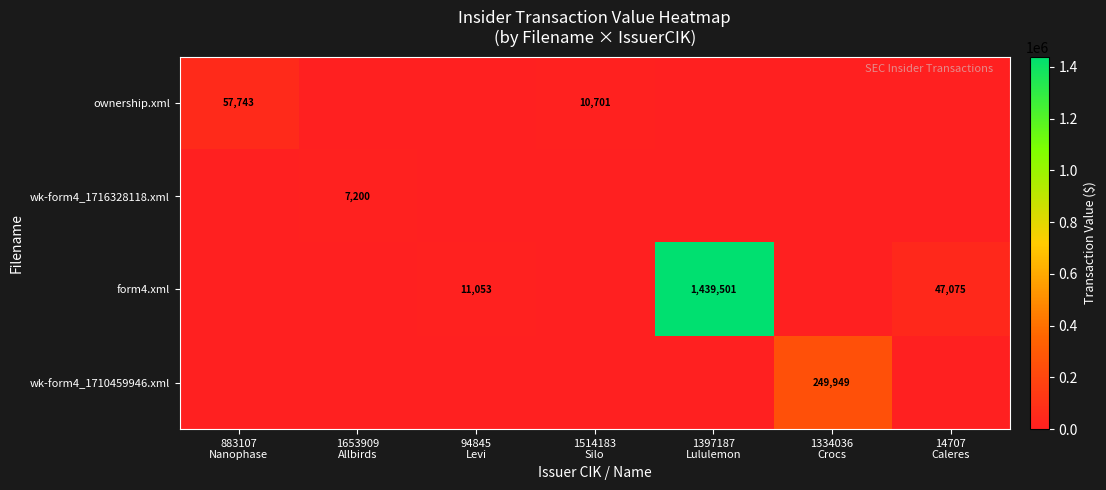

Which series has the widest spread of values?

form4.xml